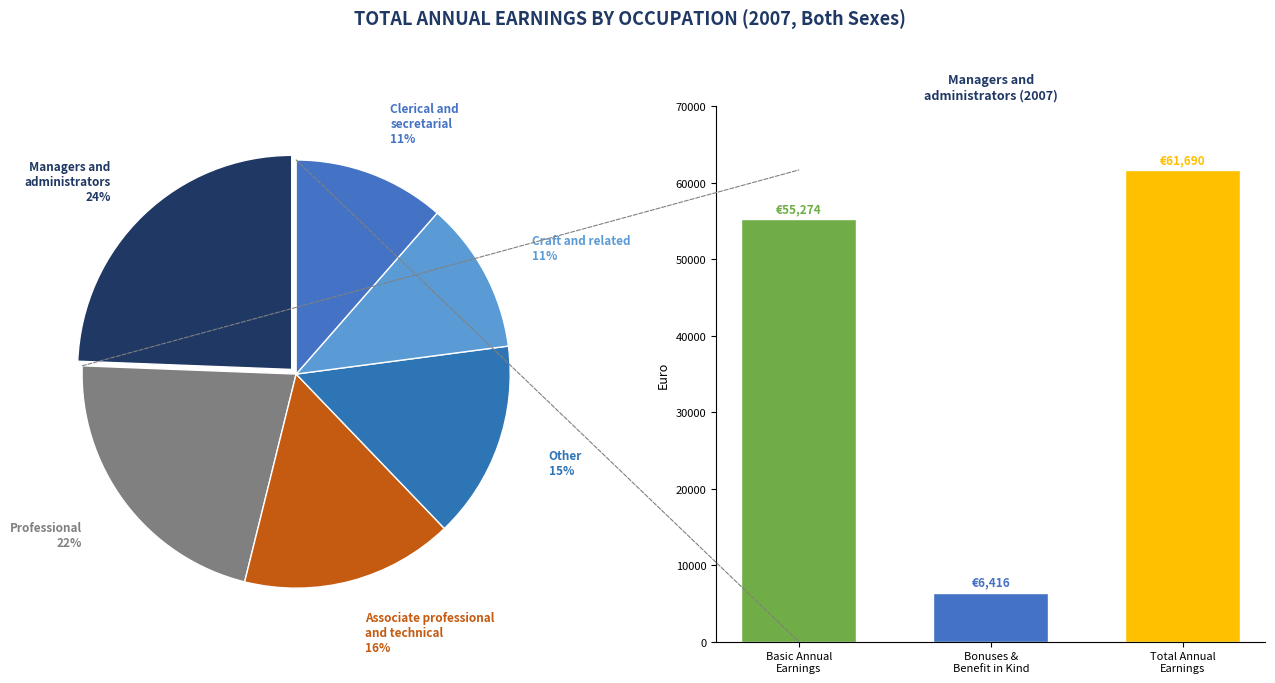

How many segments does this pie chart have?

6